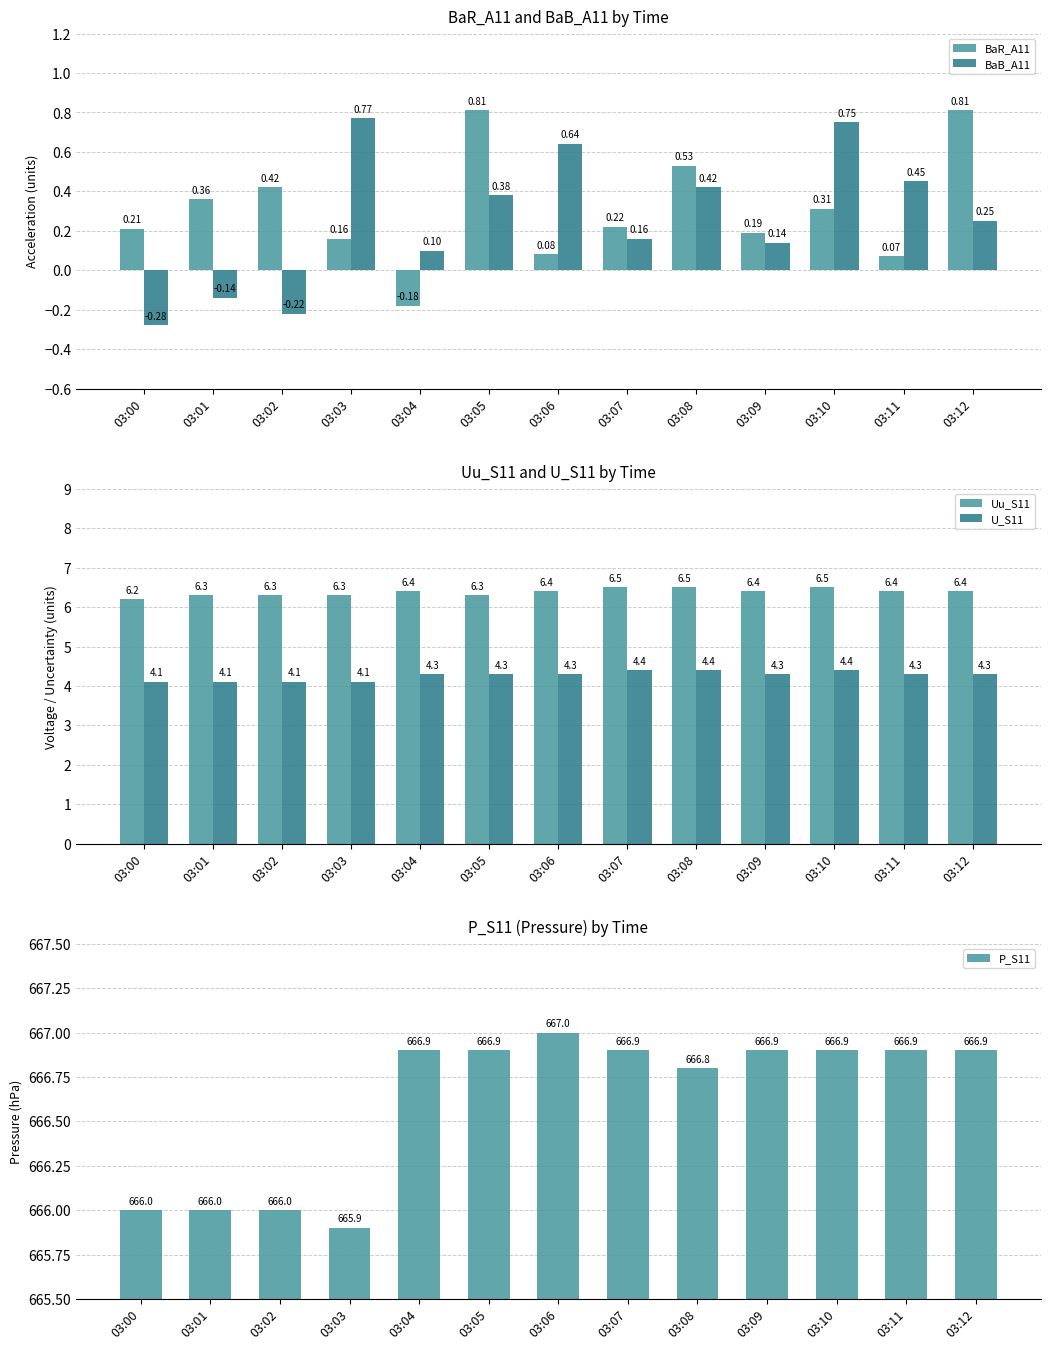

At 03:06, list the series in order from smallest to largest.

BaR_A11, BaB_A11, U_S11, Uu_S11, P_S11